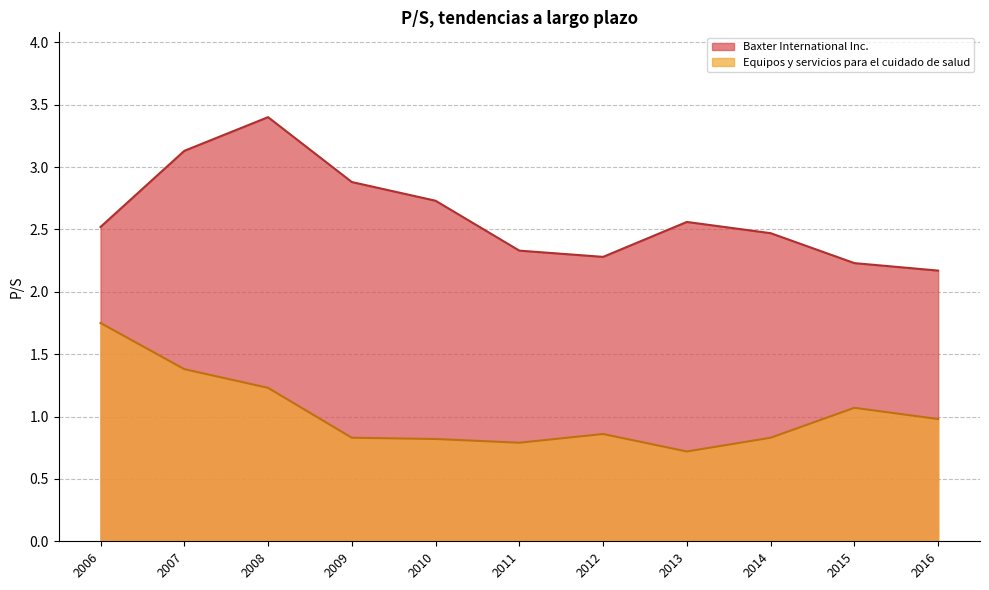

What is the difference between the Baxter International Inc. values at 2006 and 2015?

0.3